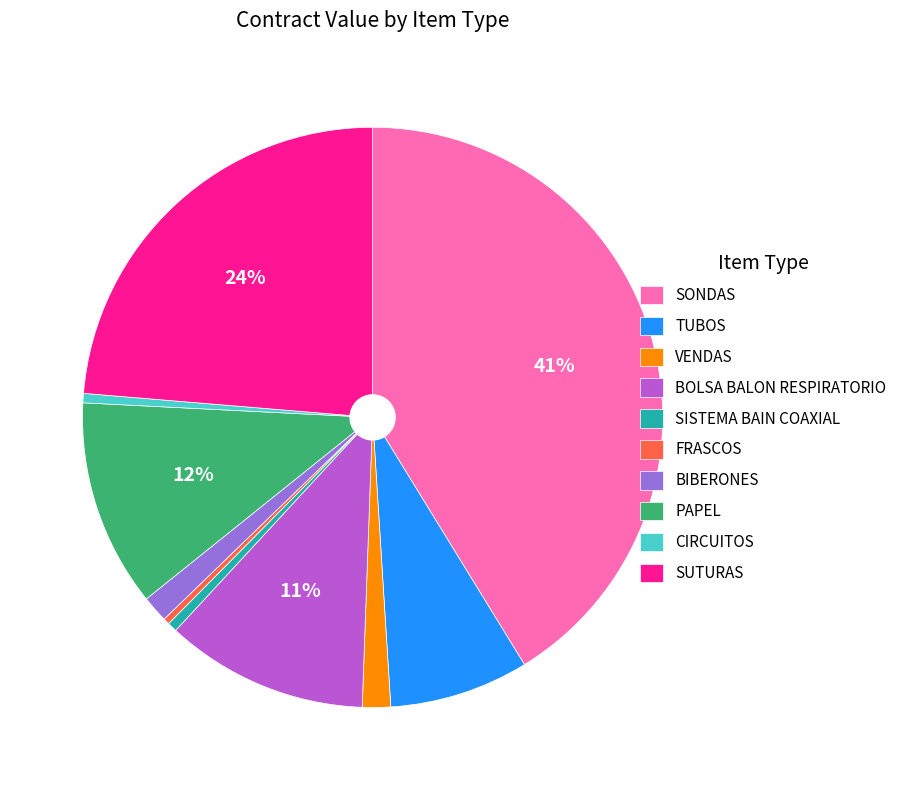

What is the ratio of the value at PAPEL to the value at FRASCOS?

33.1